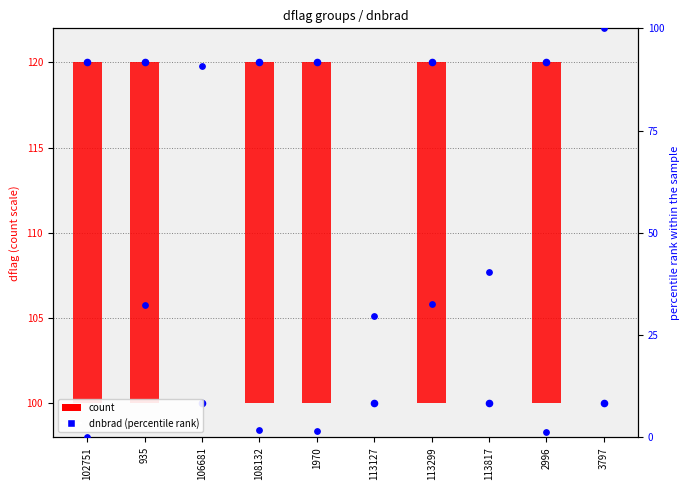

Which series reaches the minimum Y coordinate?

count